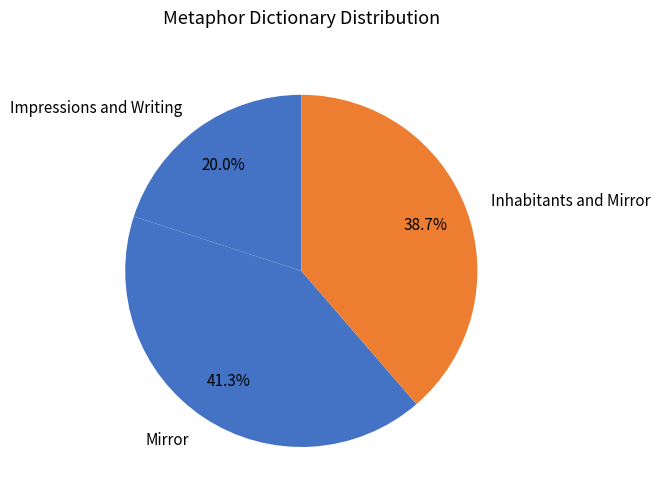

Does Impressions and Writing account for over 50% of the chart?

No